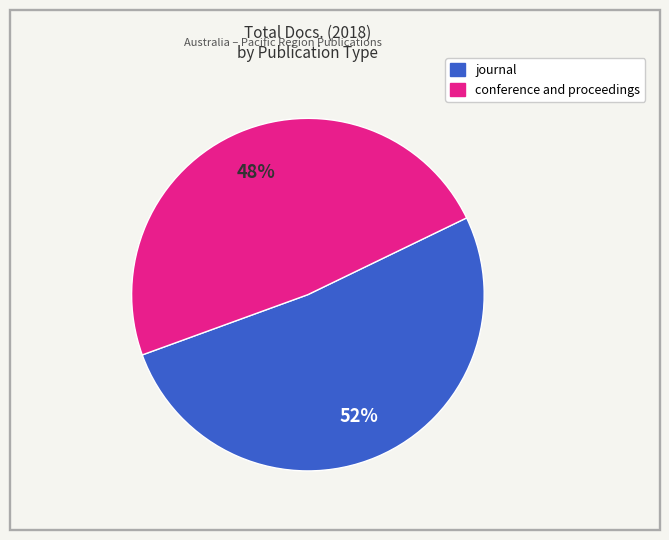

To the nearest percent, what is the average slice percentage?

50%